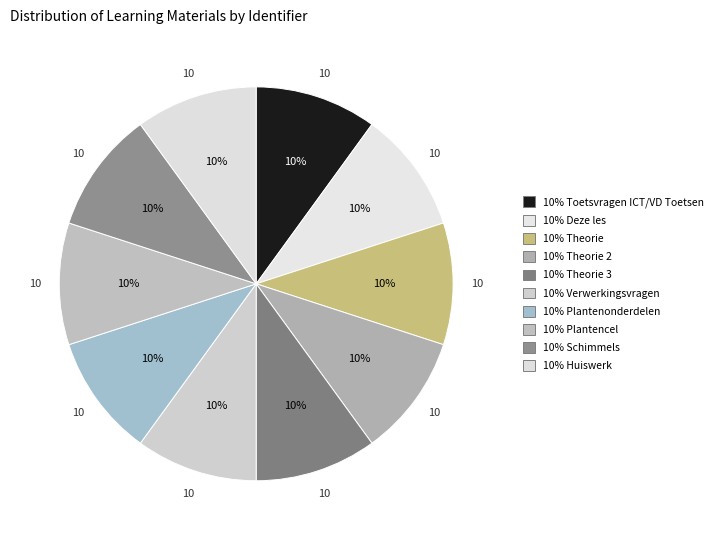

What is the smallest slice in the pie chart?

Toetsvragen ICT/VD Toetsen